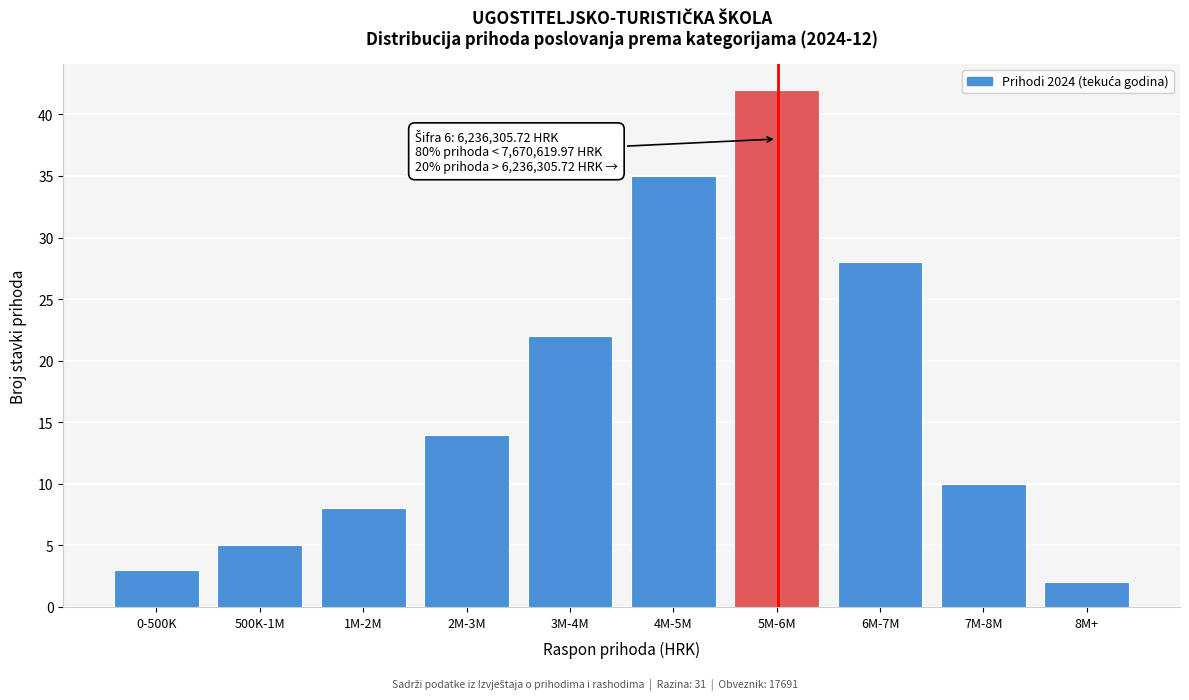

Reading right to left, what are all the values shown in this chart?

8M+=2	7M-8M=10	6M-7M=28	5M-6M=42	4M-5M=35	3M-4M=22	2M-3M=14	1M-2M=8	500K-1M=5	0-500K=3